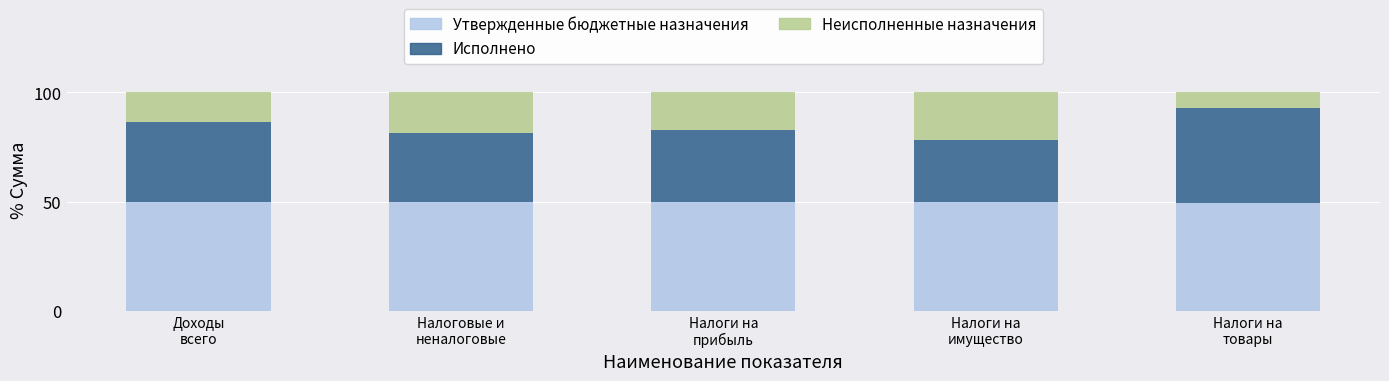

What is the average value of the Утвержденные бюджетные назначения series?

49.9